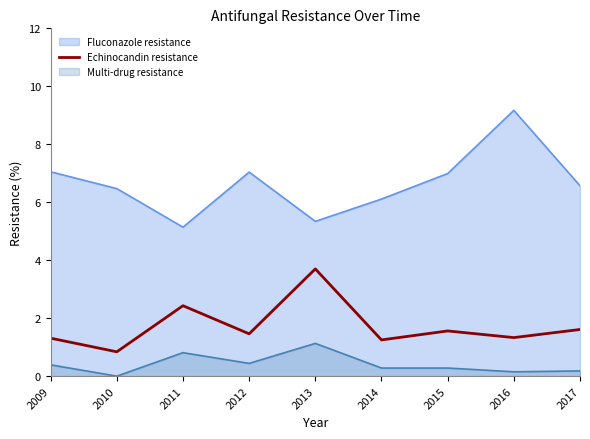

What is the maximum value shown in the chart?

9.2